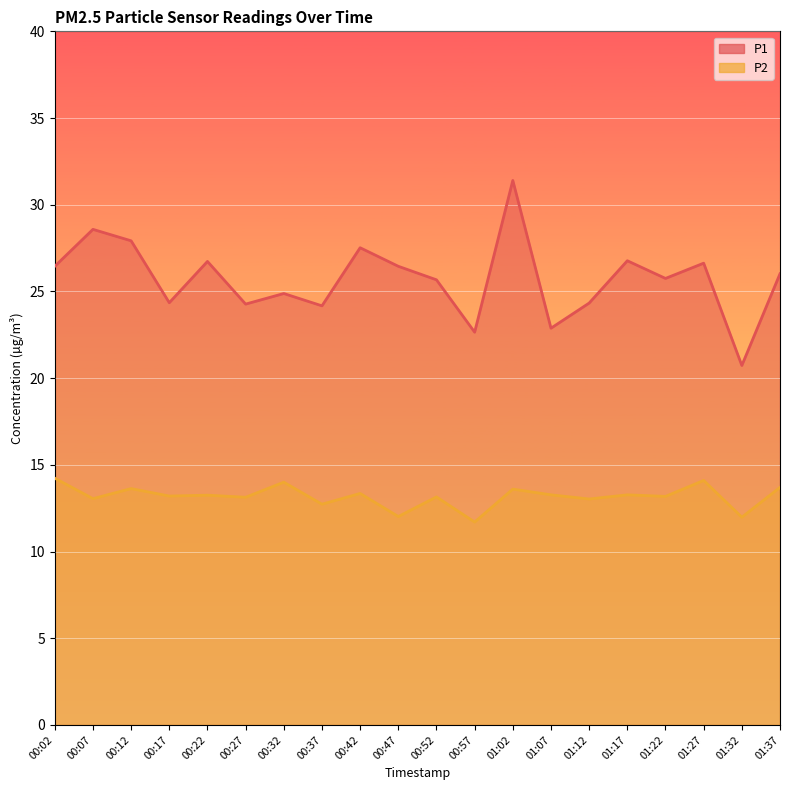

True or false: P1 and P2 intersect in this chart.

False